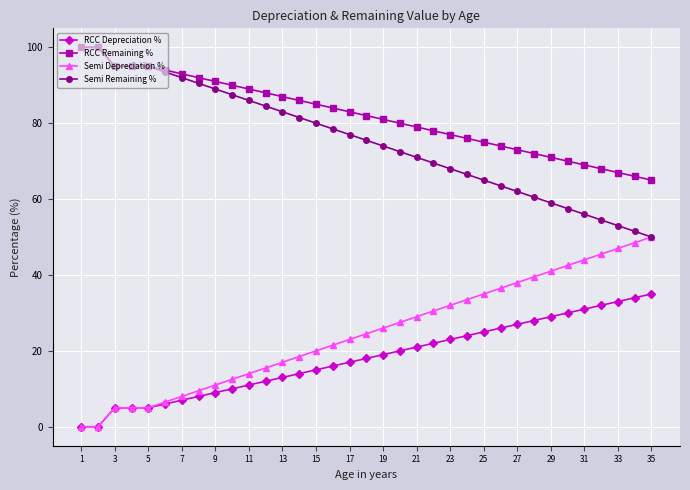

What is the value of the RCC Depreciation % point at the 23rd from the left?

23.0